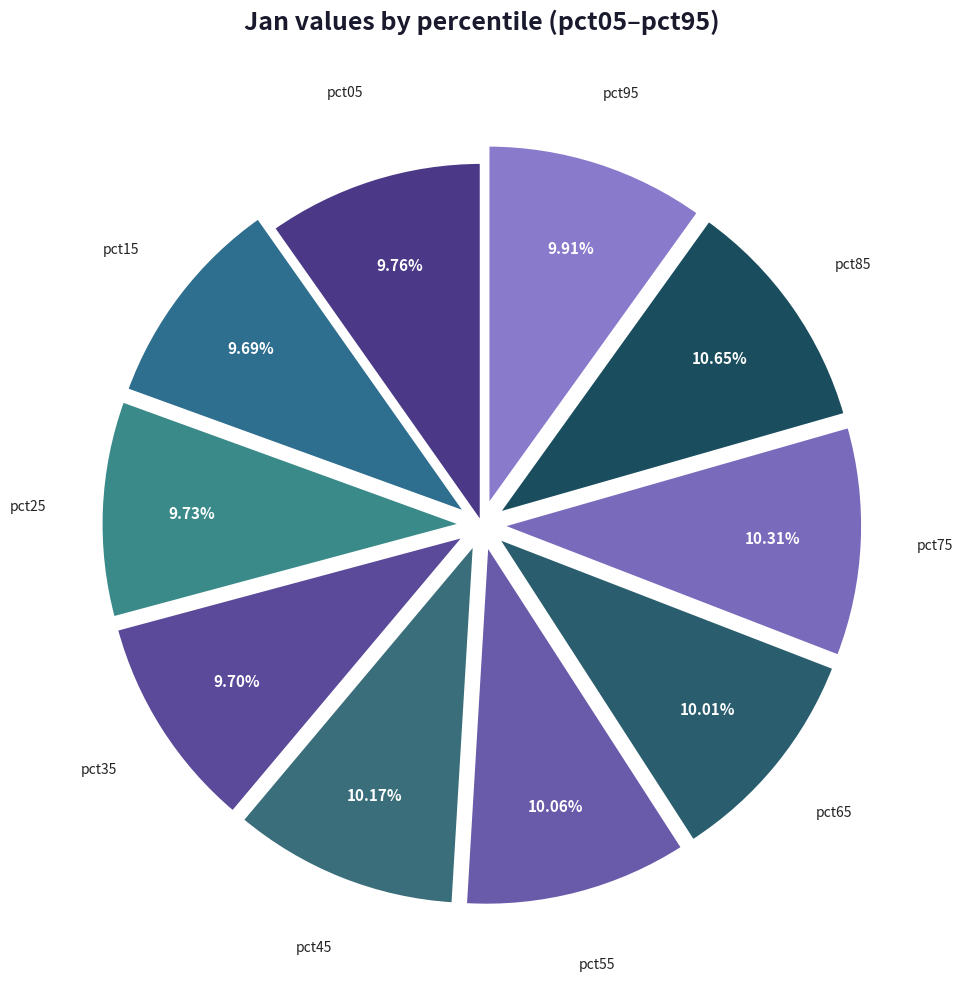

Count the number of slices in the pie.

10